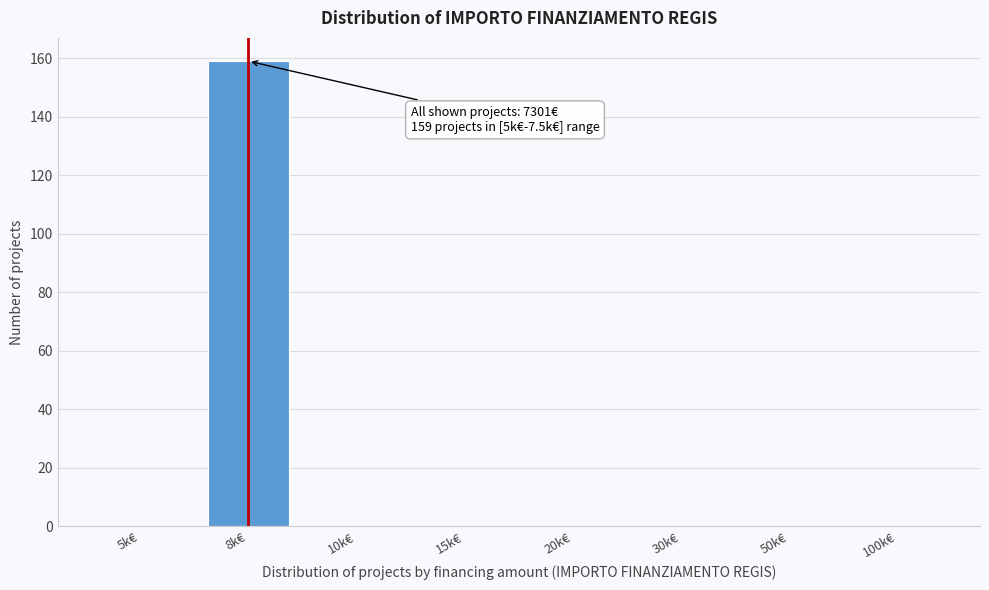

Reading left to right, list all the values displayed in this chart.

5k€=0	8k€=159	10k€=0	15k€=0	20k€=0	30k€=0	50k€=0	100k€=0